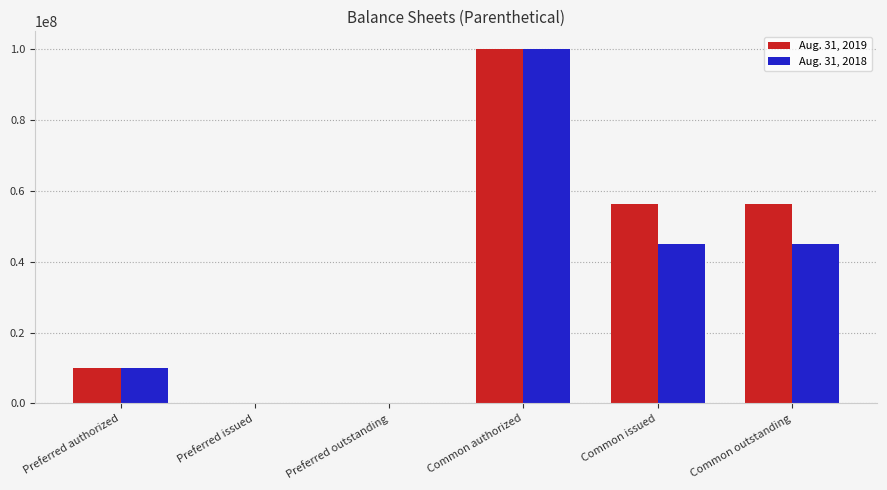

At which category is the sum across all series the highest?

Common authorized